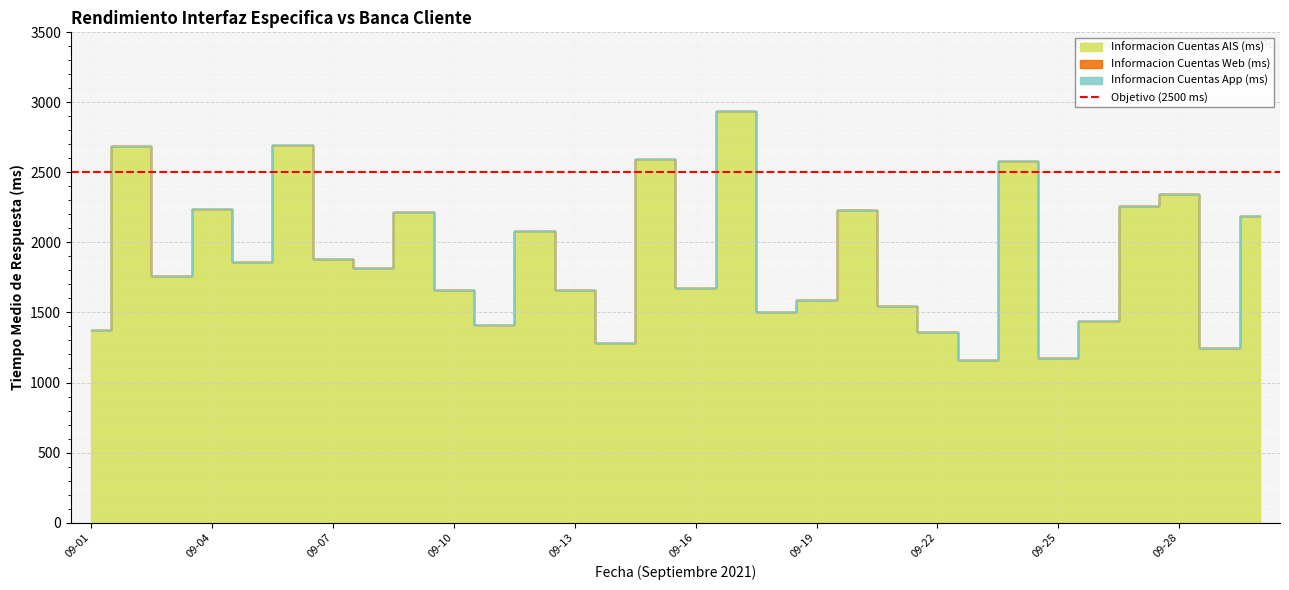

How many data points does each series have?

30